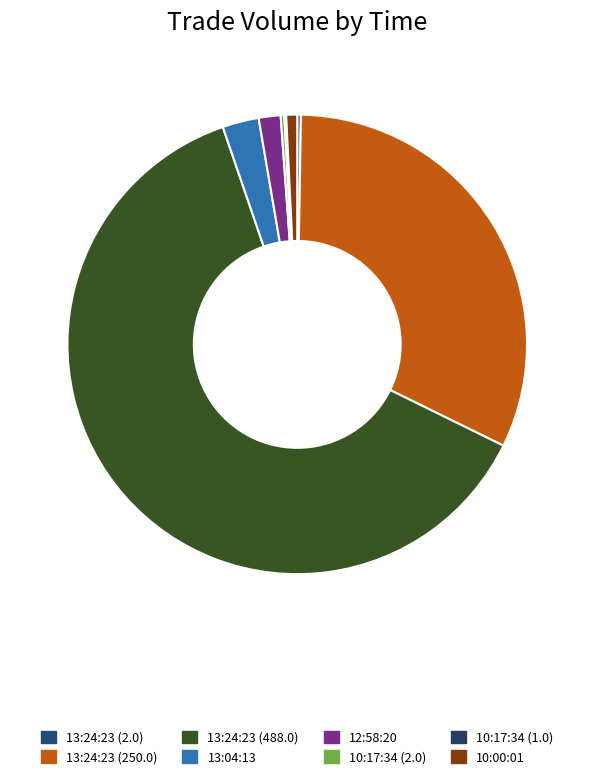

Is the sum of 10:17:34 (1.0) and 10:00:01 greater than half?

No